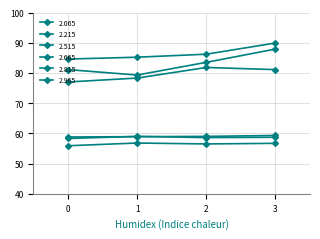

At how many categories does at least one series exceed 66?

4